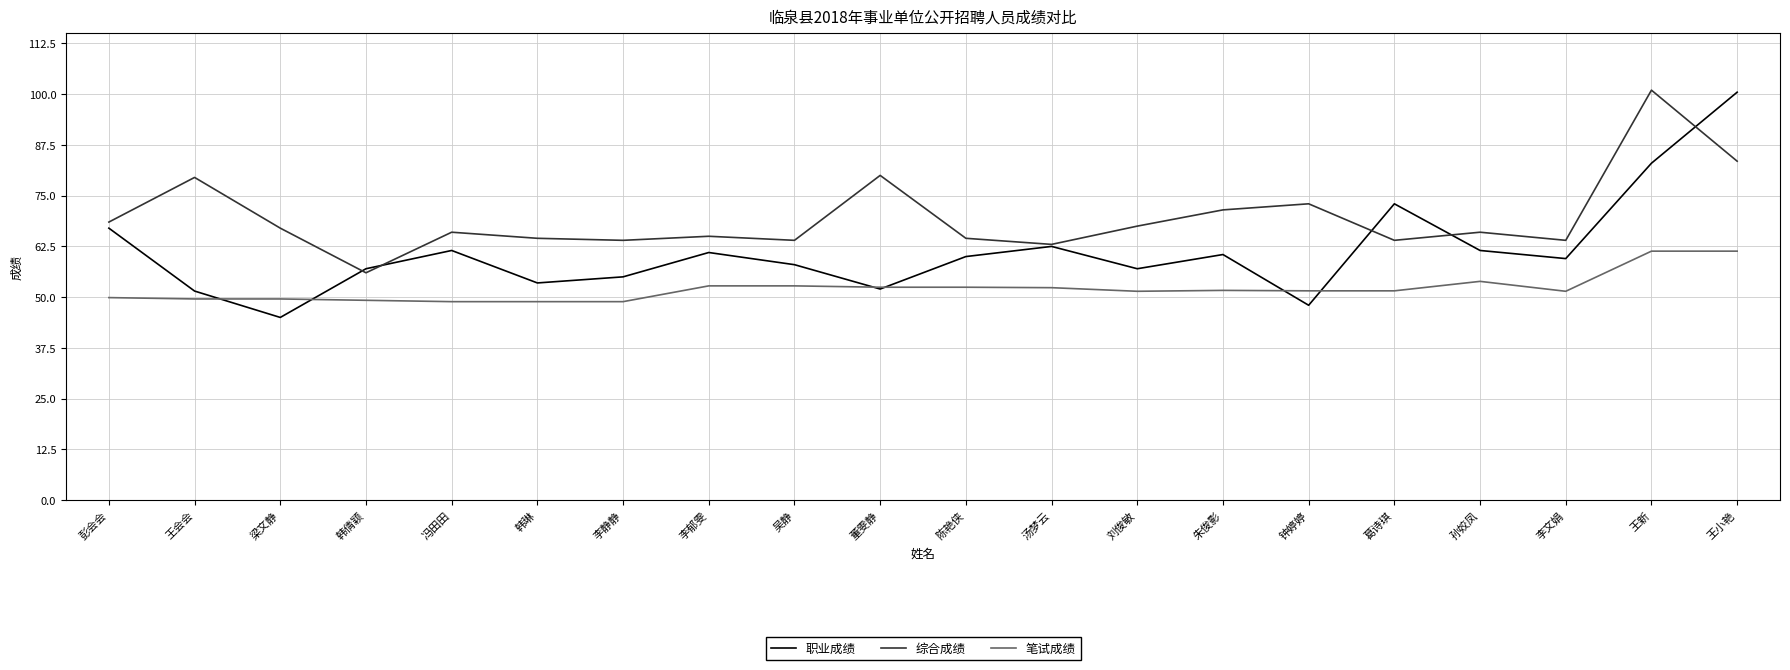

Which category has the highest value in the 综合成绩 series?

王新